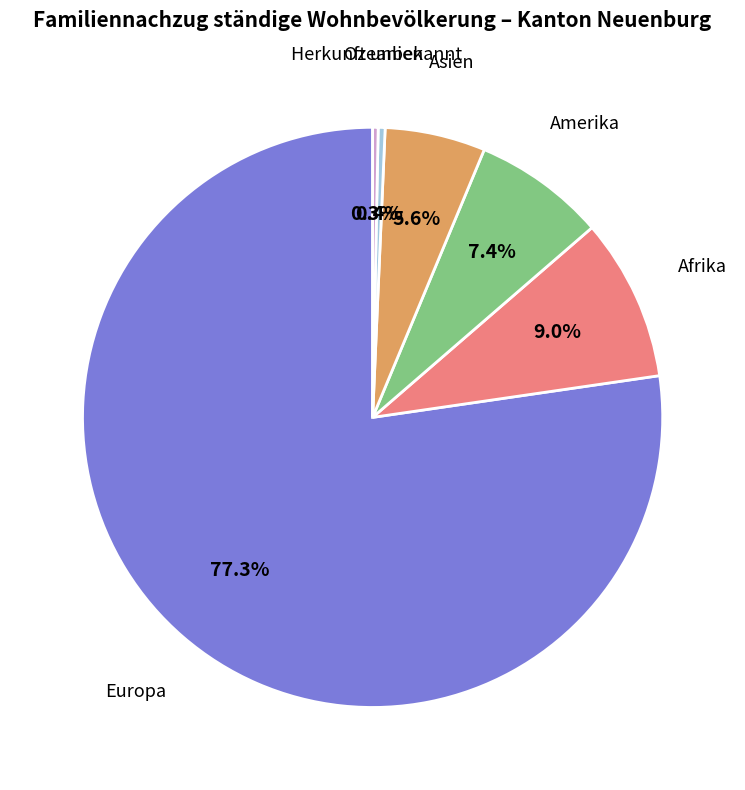

Does Europa represent more than half of the total?

Yes